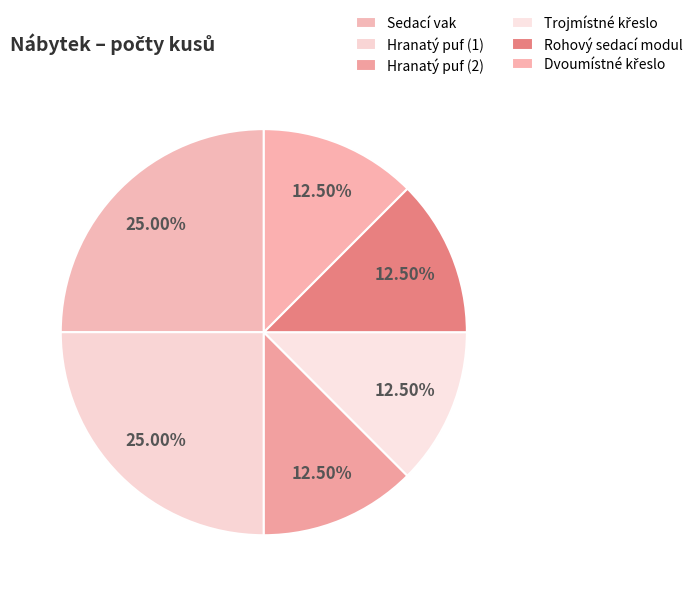

Which slice is the largest?

Sedací vak